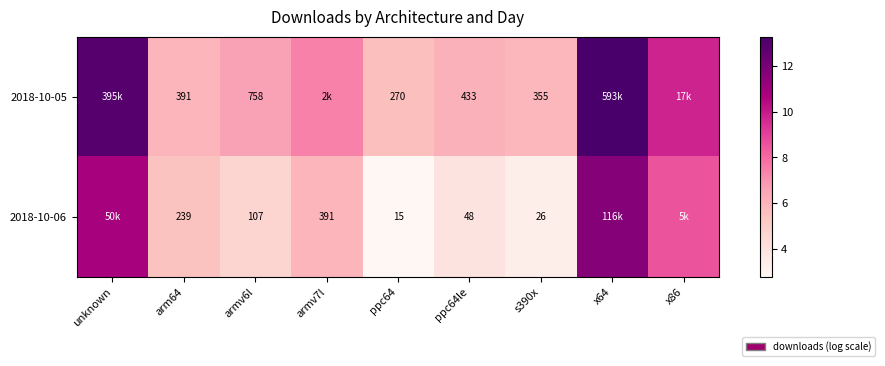

Between ppc64 and armv7l, which is larger?

armv7l